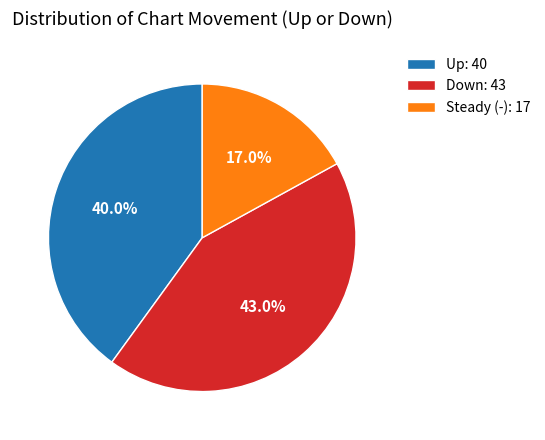

Rank the categories by value from highest to lowest.

Down: 43, Up: 40, Steady (-): 17